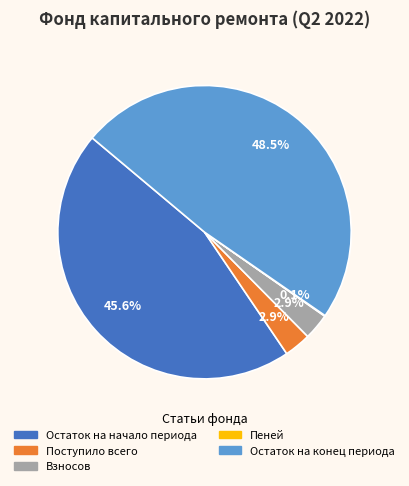

Between Остаток на конец периода and Остаток на начало периода, which is larger?

Остаток на конец периода